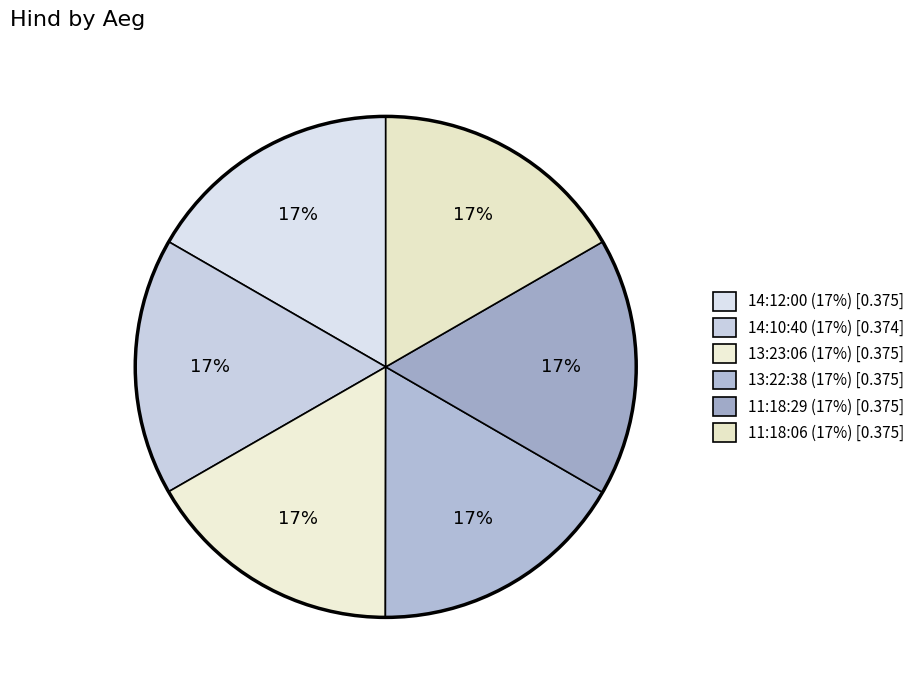

To the nearest percent, what percentage of the pie is 11:18:06?

17%